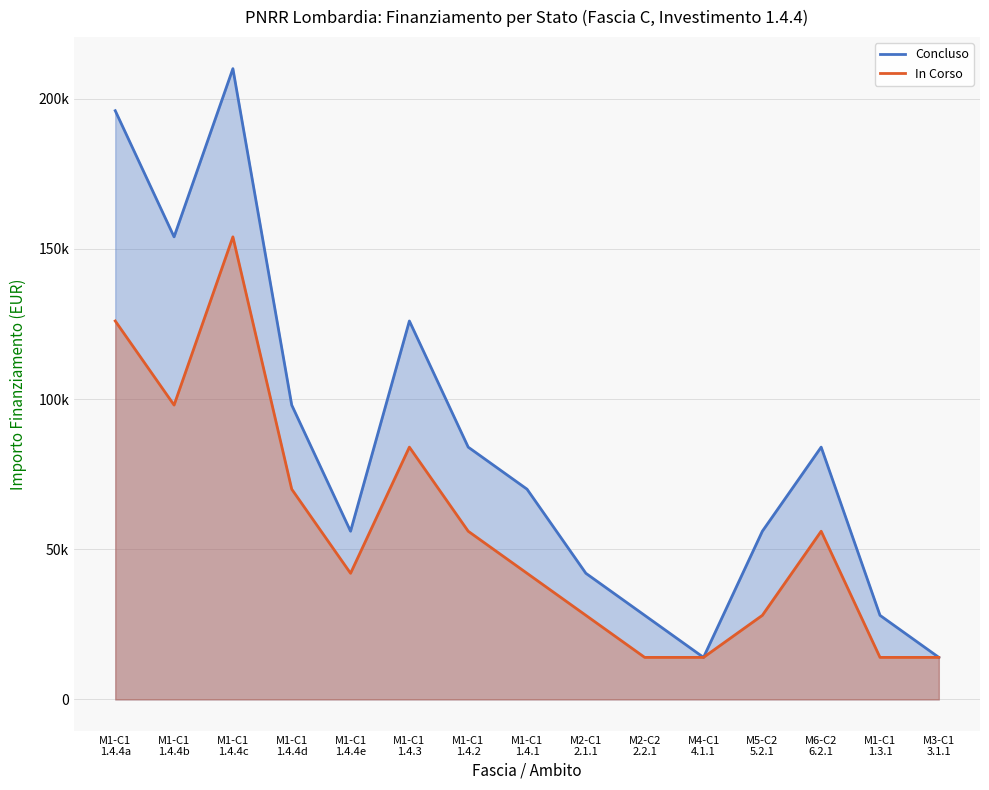

What value does the In Corso series have at M6-C2
6.2.1, to the nearest 50?

56000